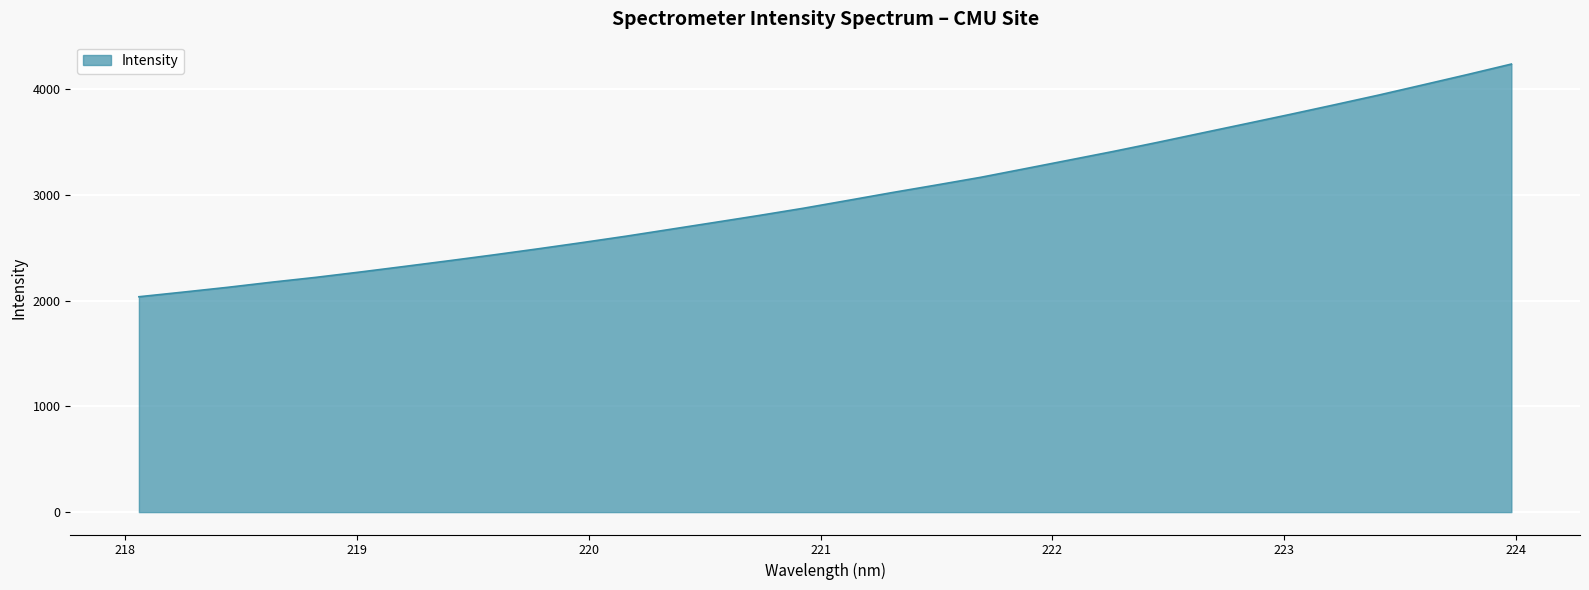

What is the difference between the maximum and minimum values?

2201.2